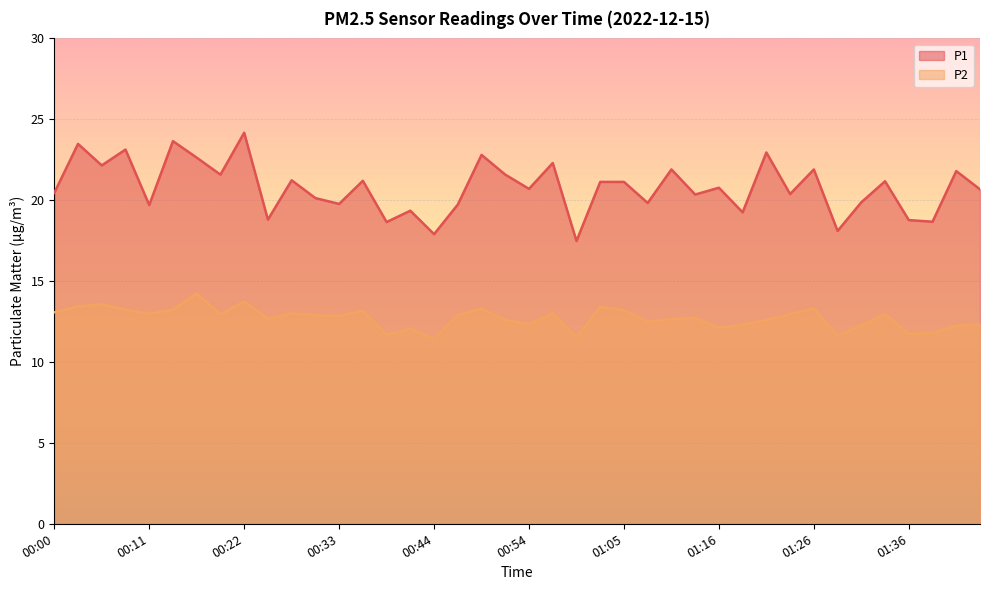

What is the label of the 9th point from the left?

00:22